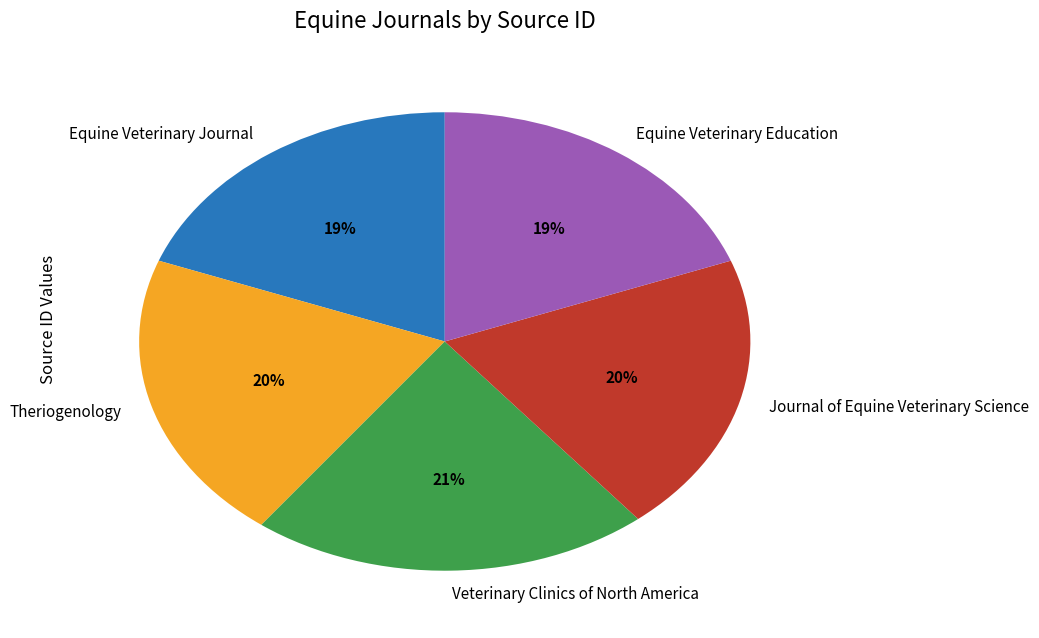

To the nearest percent, what percentage of the pie is Equine Veterinary Journal?

19%